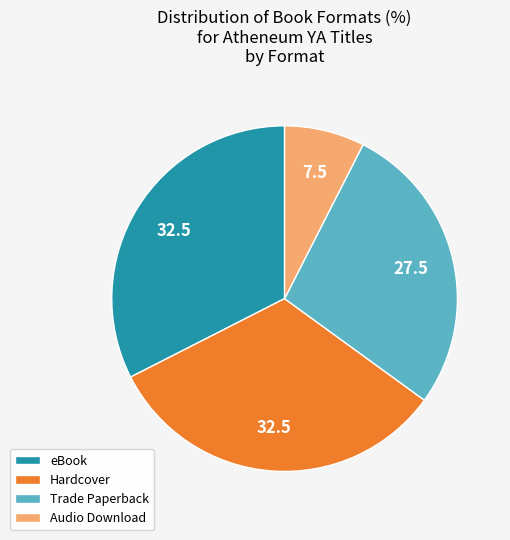

Which category has the smallest portion of the pie?

Audio Download